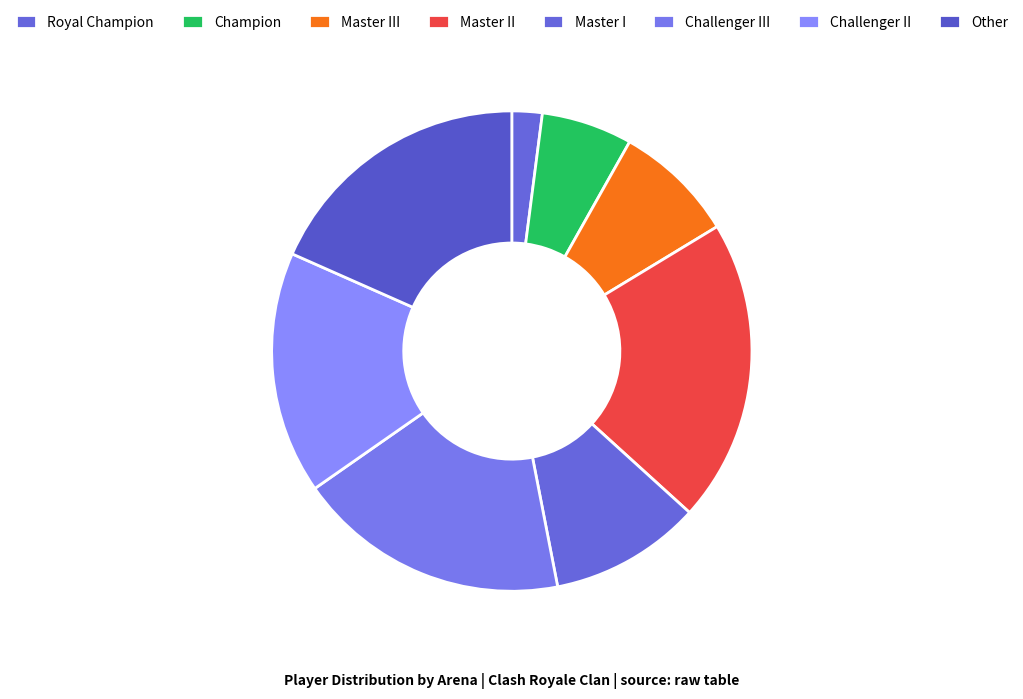

Rank the categories by value from highest to lowest.

Master II, Challenger III, Other, Challenger II, Master I, Master III, Champion, Royal Champion